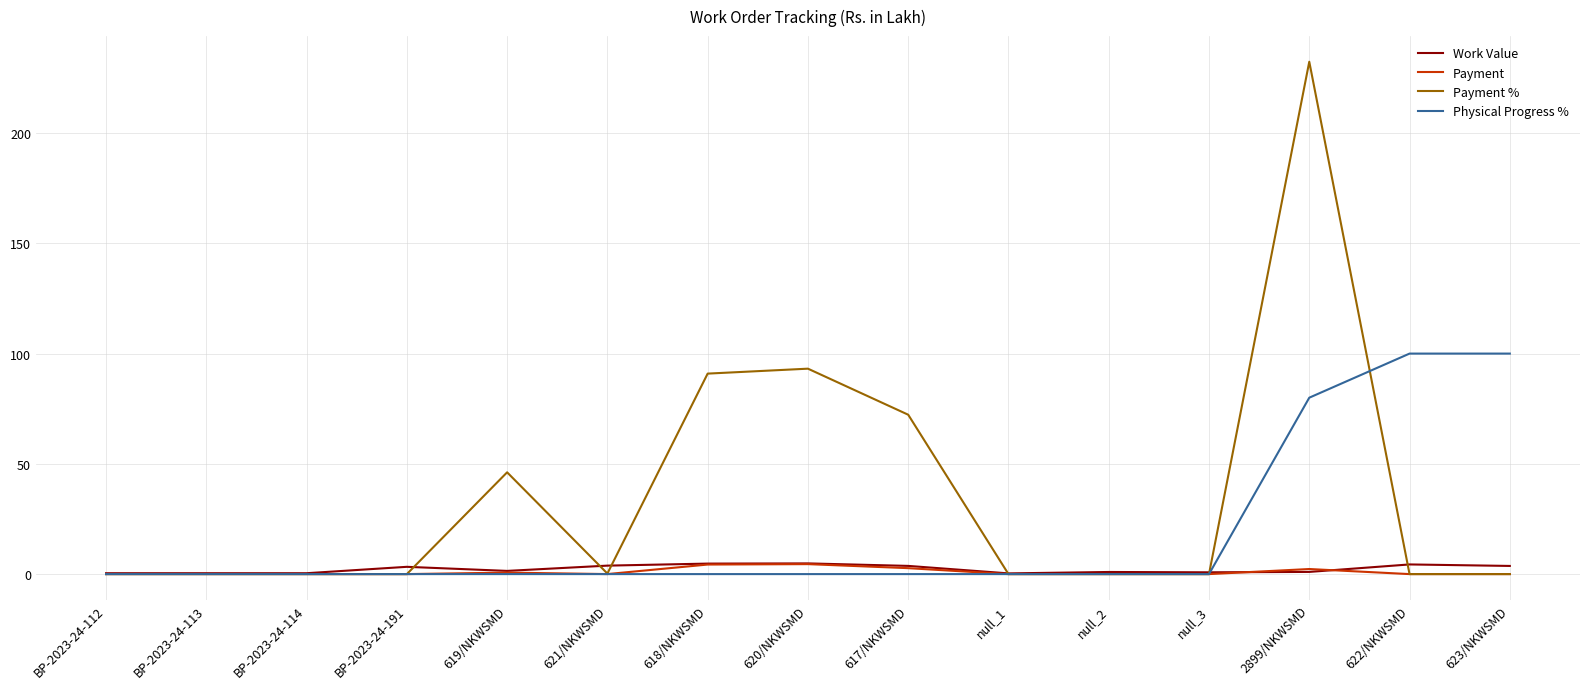

What is the sum of all Payment % values?

535.1